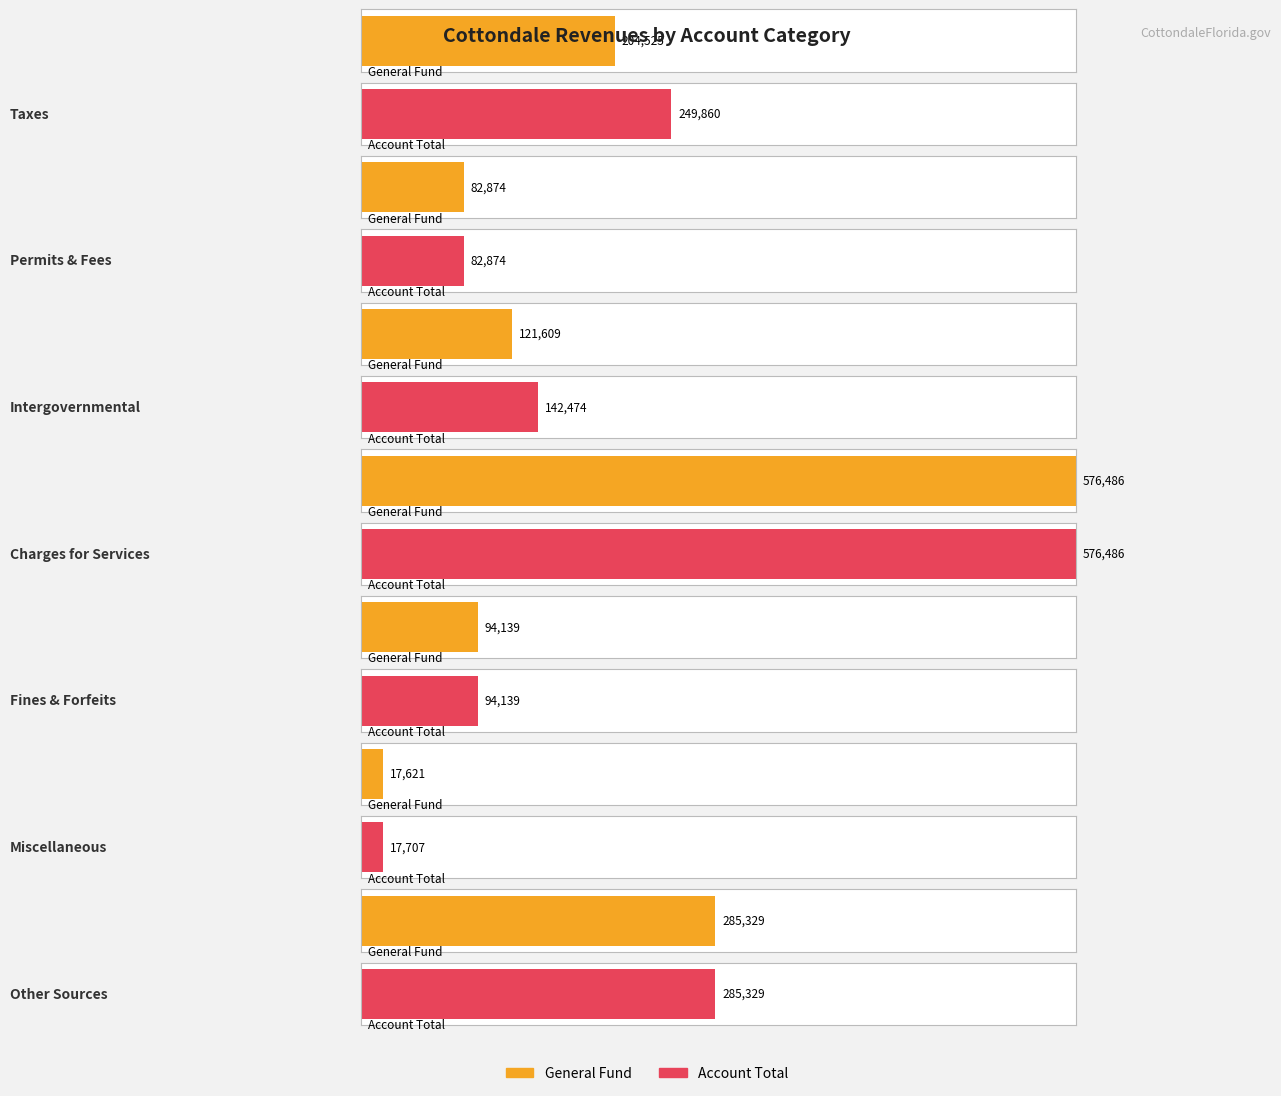

Which series has the widest spread of values?

General